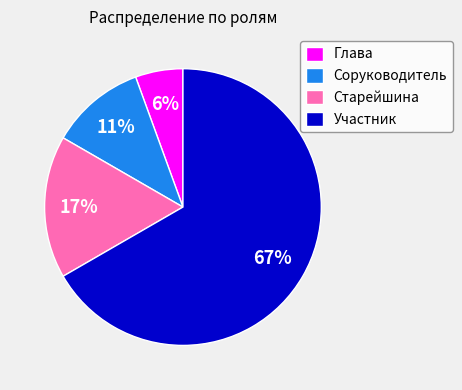

How many slices are in this pie chart?

4